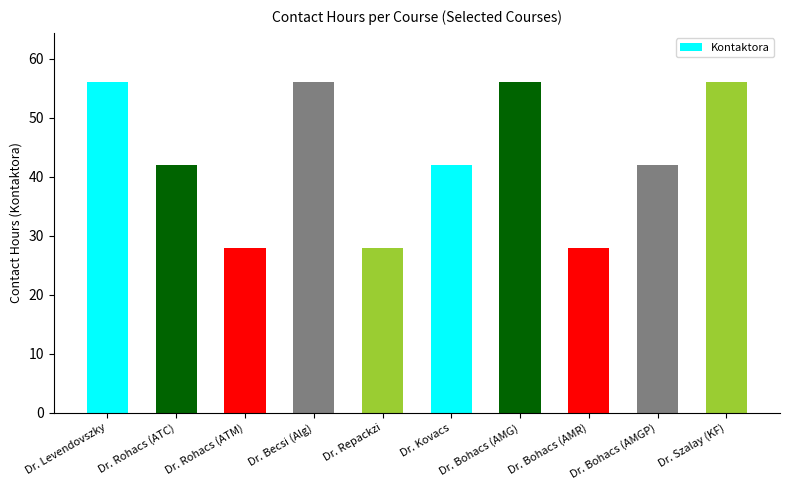

What is the maximum value shown in the chart?

56